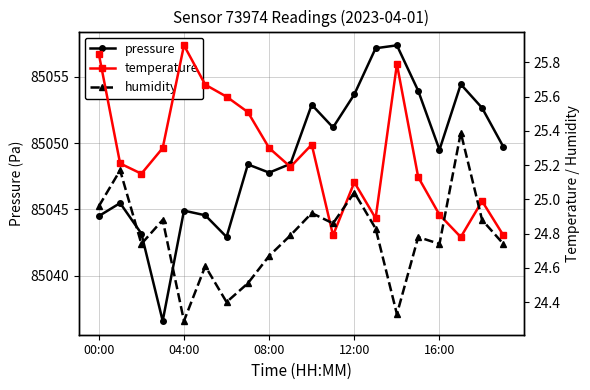

Does the chart display data point markers on the line(s)?

Yes